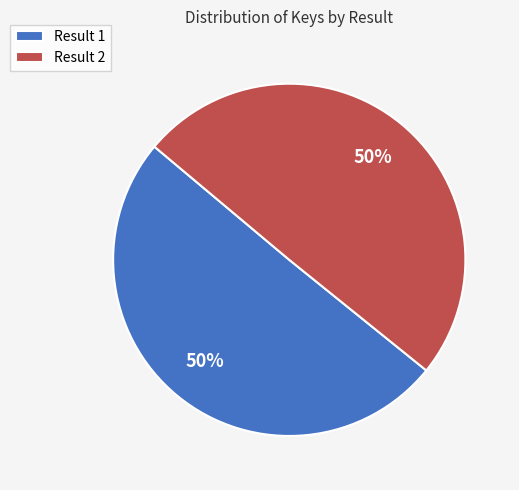

Combined, do Result 1 and Result 2 account for over 50%?

Yes